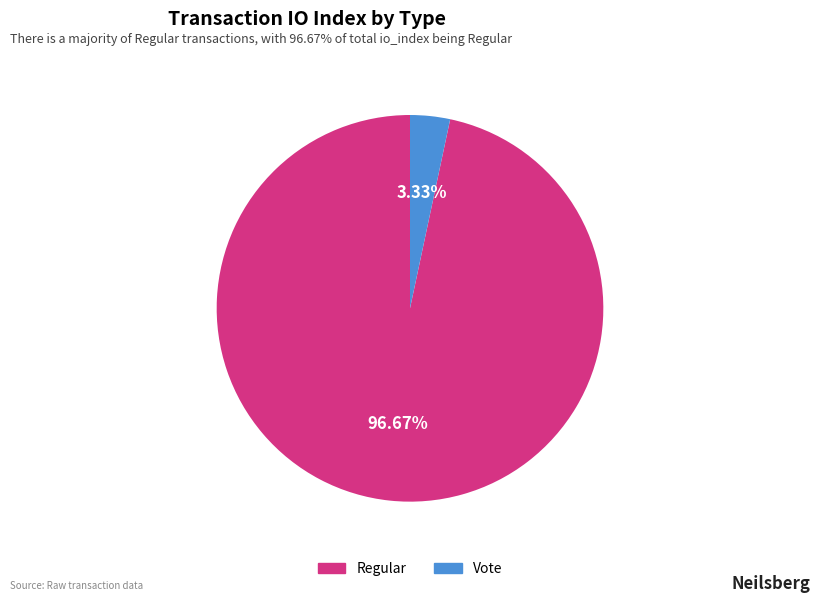

What percentage is NOT represented by Regular?

3.3%